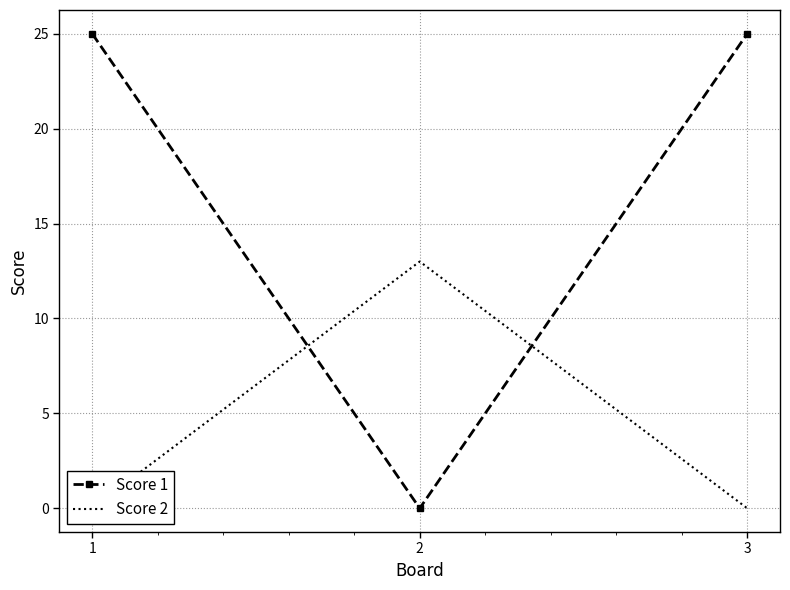

The Score 2 series shows 13 at 2. True or false?

True